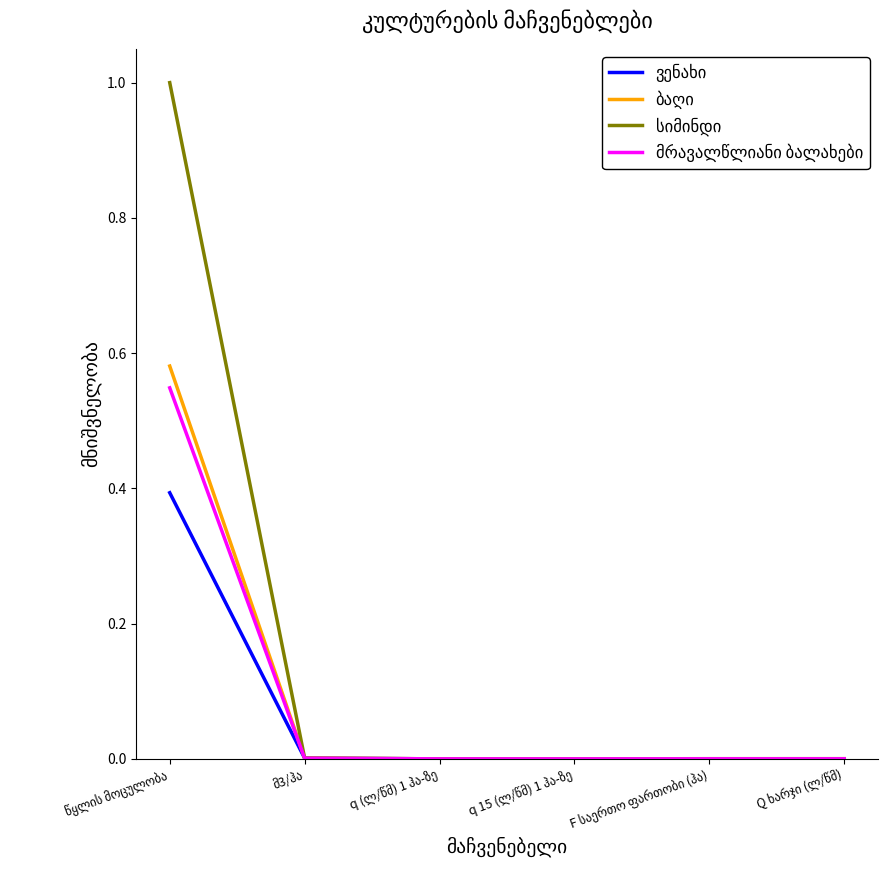

What is the maximum value shown in the chart?

1.0